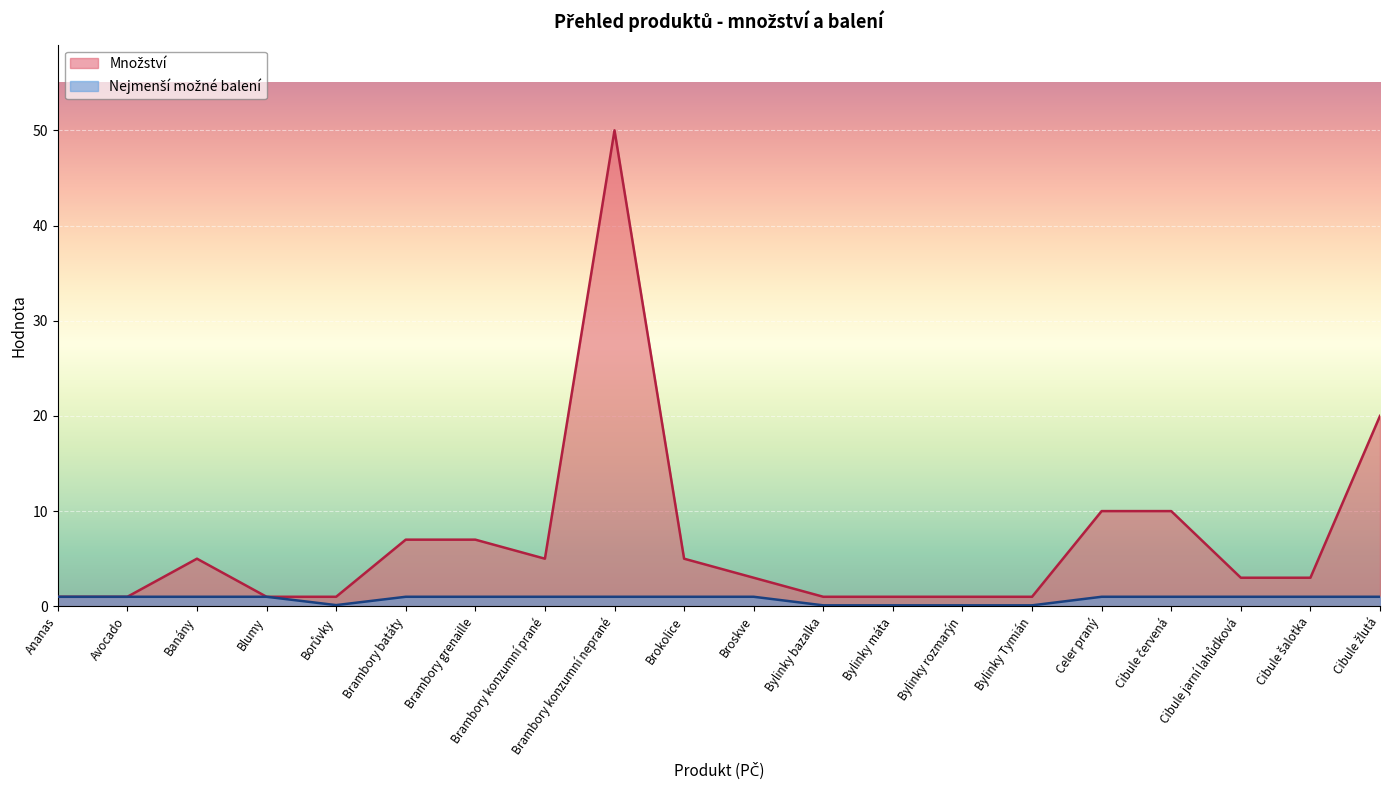

Reading left to right, transcribe all the data shown in this chart.

Množství: Ananas=1.0	Avocado=1.0	Banány=5.0	Blumy=1.0	Borůvky=1.0	Brambory batáty=7.0	Brambory grenaille=7.0	Brambory konzumní prané=5.0	Brambory konzumní neprané=50.0	Brokolice=5.0	Broskve=3.0	Bylinky bazalka=1.0	Bylinky máta=1.0	Bylinky rozmarýn=1.0	Bylinky Tymián=1.0	Celer praný=10.0	Cibule červená=10.0	Cibule jarní lahůdková=3.0	Cibule šalotka=3.0	Cibule žlutá=20.0
nejmenší možné balení: Ananas=1.0	Avocado=1.0	Banány=1.0	Blumy=1.0	Borůvky=0.1	Brambory batáty=1.0	Brambory grenaille=1.0	Brambory konzumní prané=1.0	Brambory konzumní neprané=1.0	Brokolice=1.0	Broskve=1.0	Bylinky bazalka=0.1	Bylinky máta=0.1	Bylinky rozmarýn=0.1	Bylinky Tymián=0.1	Celer praný=1.0	Cibule červená=1.0	Cibule jarní lahůdková=1.0	Cibule šalotka=1.0	Cibule žlutá=1.0